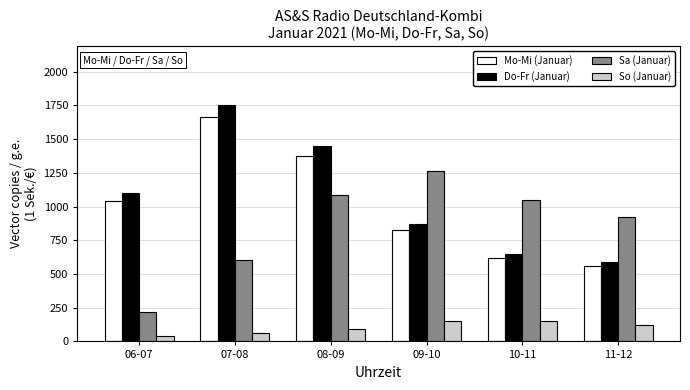

Which series has the largest range (max minus min)?

Do-Fr (Januar)